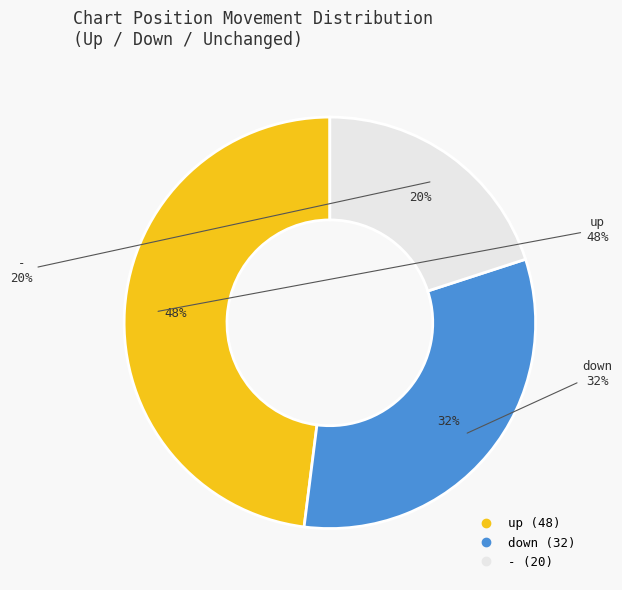

Is it true that - is 20% of the pie?

True